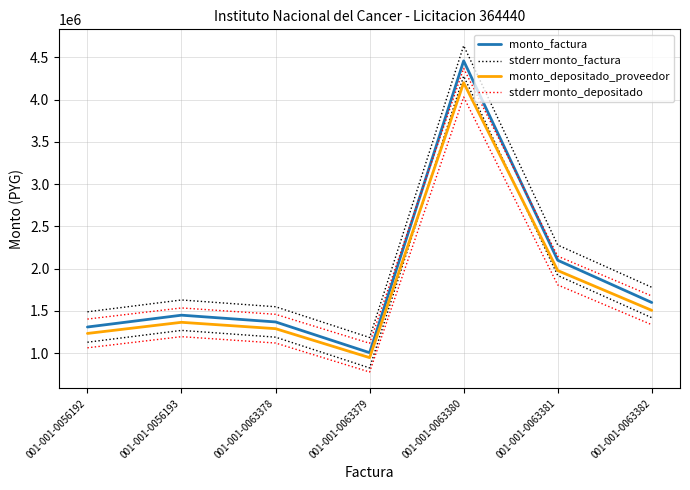

At 001-001-0063379, list the series in order from largest to smallest.

stderr monto_factura, stderr monto_depositado, monto_factura, monto_depositado_proveedor